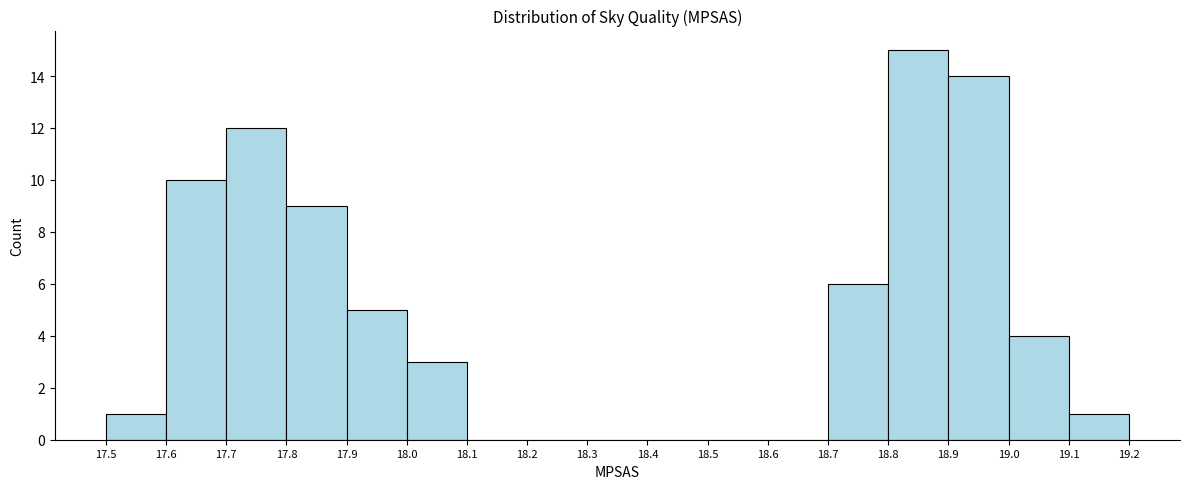

Over which range of the x-axis is the bar tallest?

18.8 to 18.9